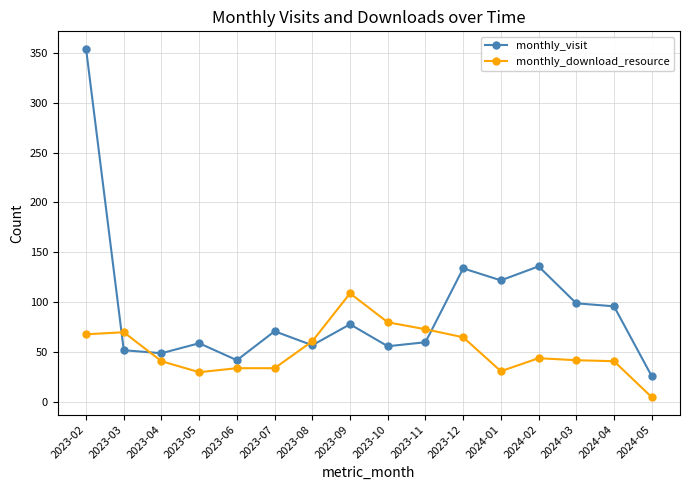

Rank the series at 2024-04 from lowest to highest value.

monthly_download_resource, monthly_visit